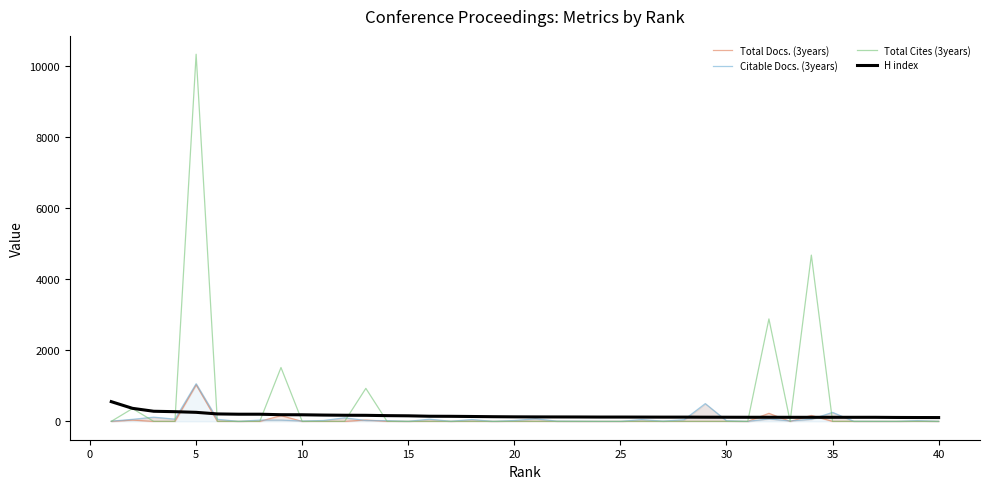

Which series has the largest range (max minus min)?

Total Cites (3years)